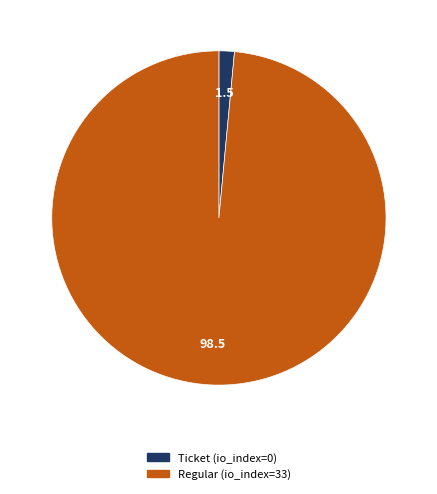

Do Ticket and Regular together represent more than half of the pie?

Yes